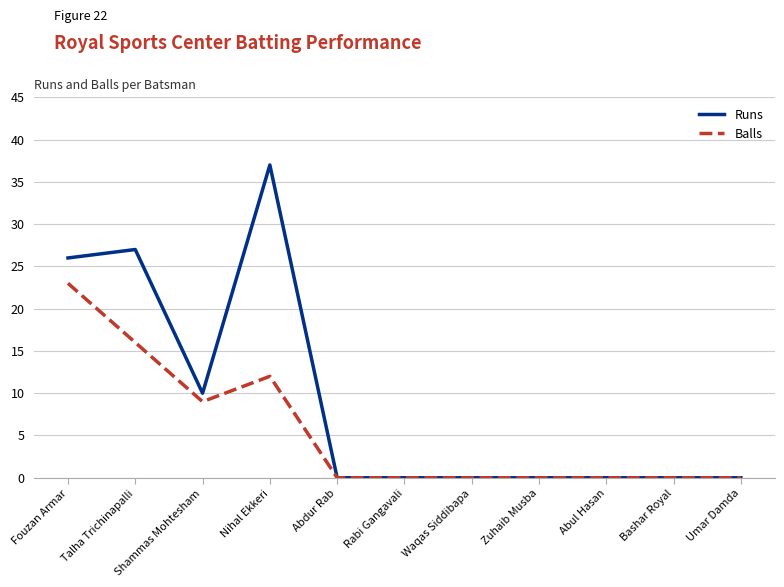

Which category has the highest value in the Balls series?

Fouzan Armar